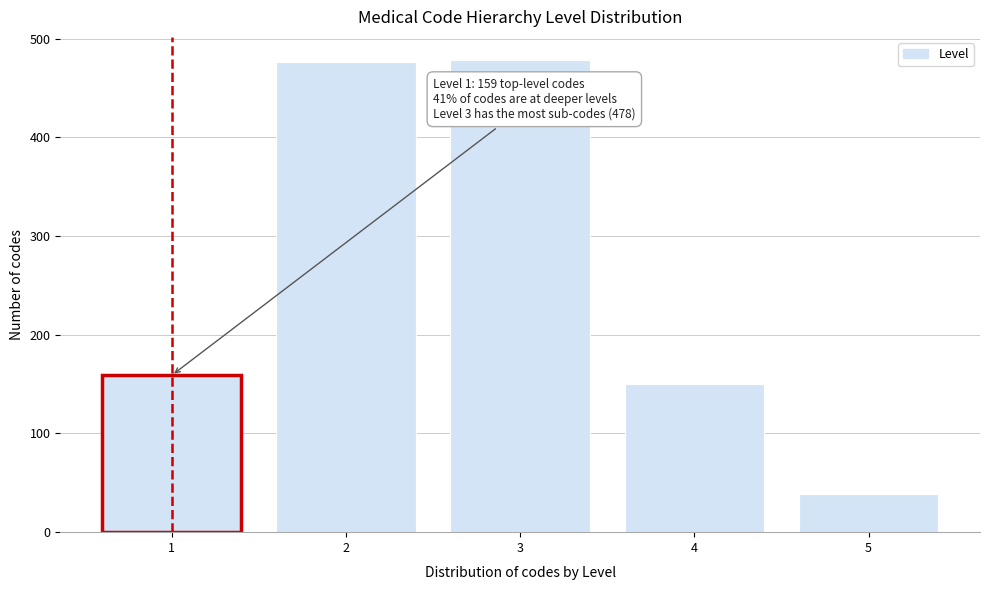

Is it true that the value at 5 is 39?

True